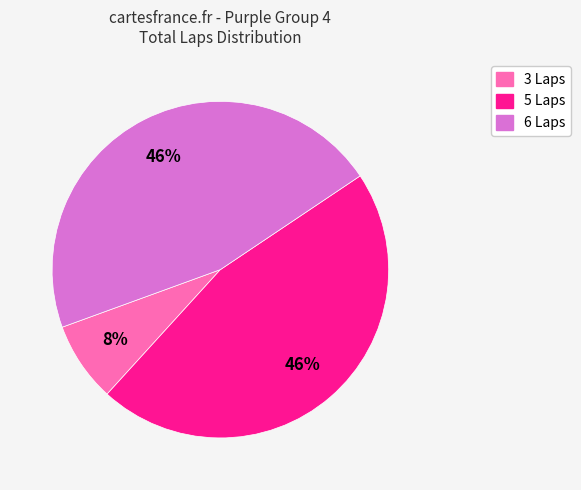

How many slices are in this pie chart?

3